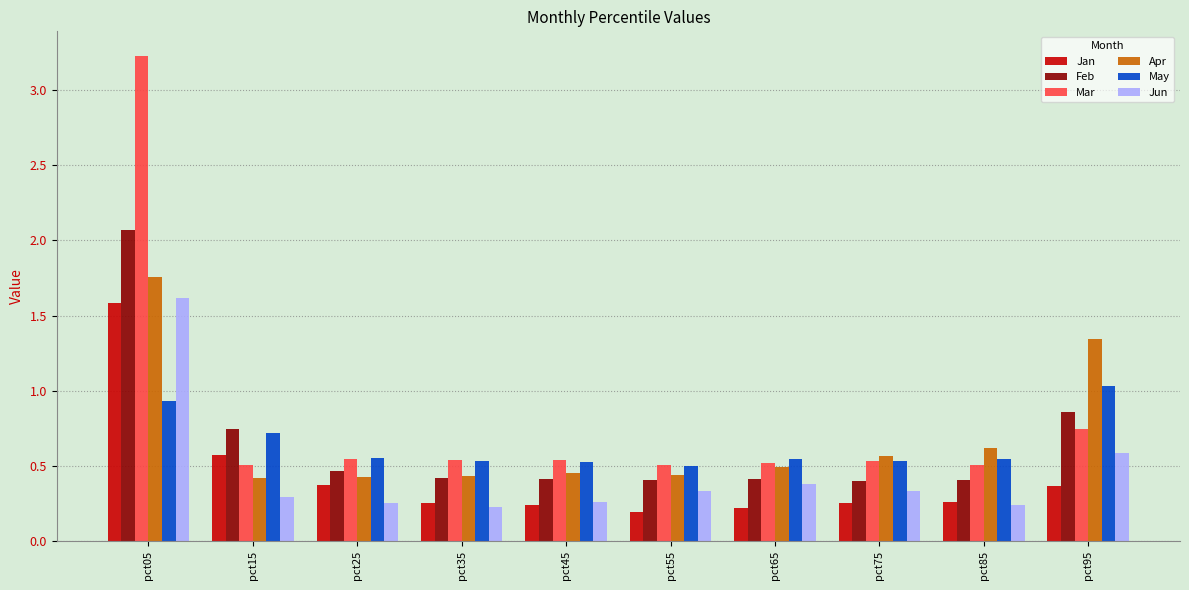

At which category is the sum across all series the highest?

pct05